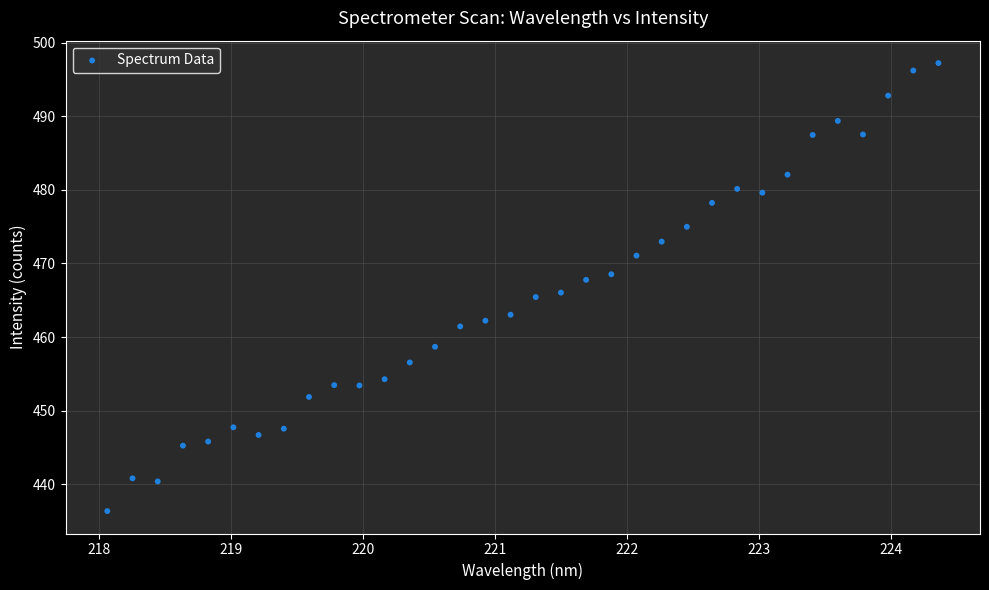

What is the range of X values (max minus min)?

6.3